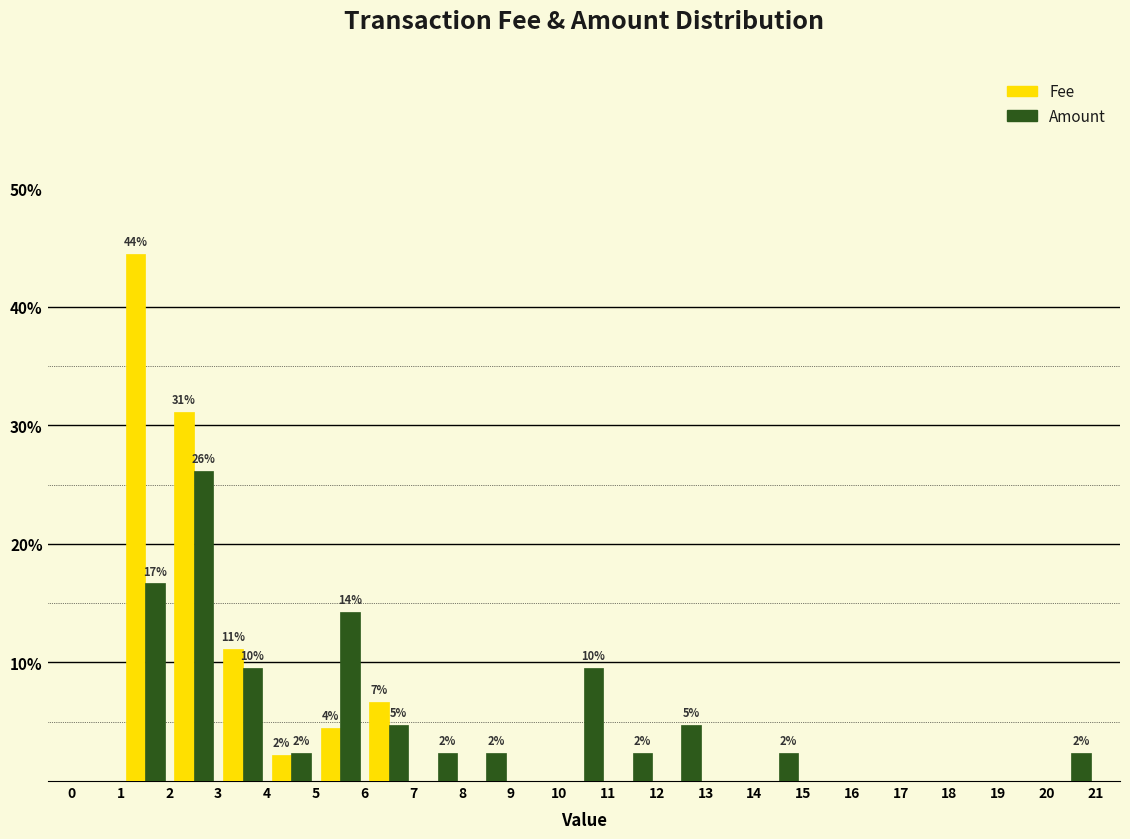

In the Amount series, which range on the x-axis has the tallest bar?

2 to 3